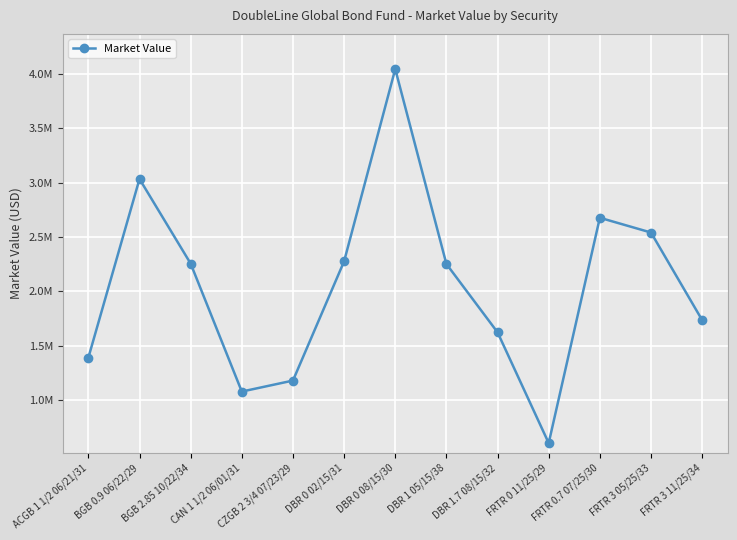

Between CAN 1 1/2 06/01/31 and FRTR 0.7 07/25/30, which is larger?

FRTR 0.7 07/25/30